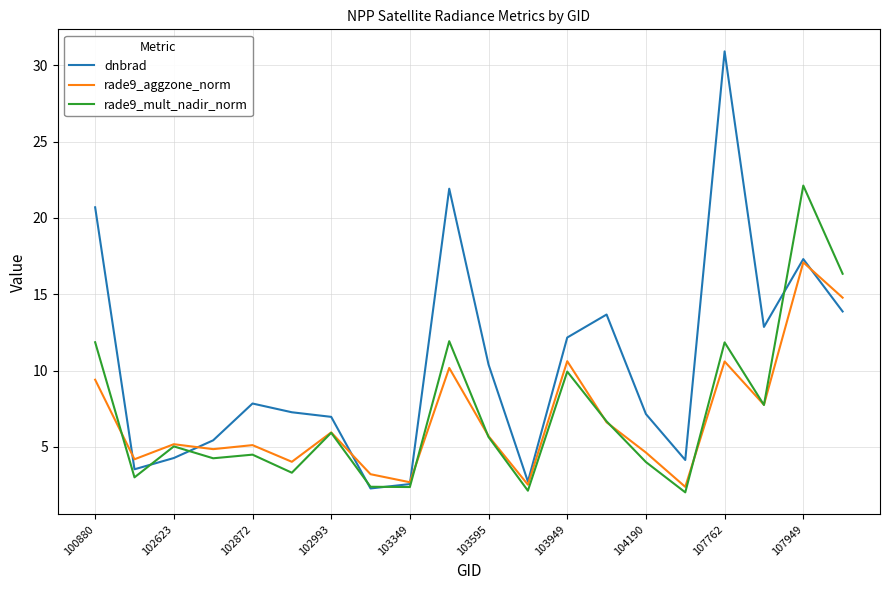

Which series has the largest total across all categories?

dnbrad